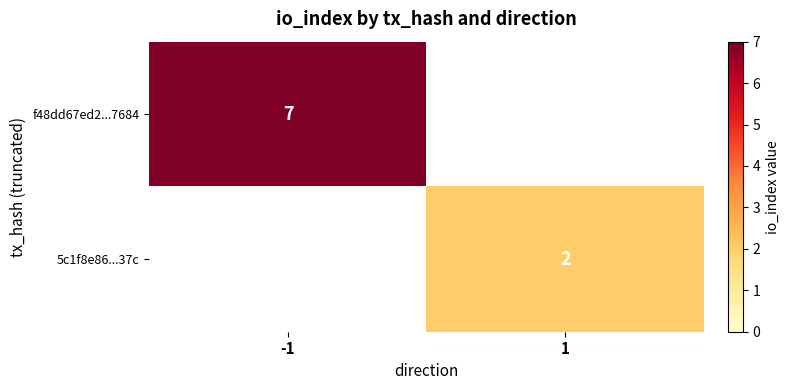

True or false: f48dd67ed2...7684 has a value of 10 at -1.

False